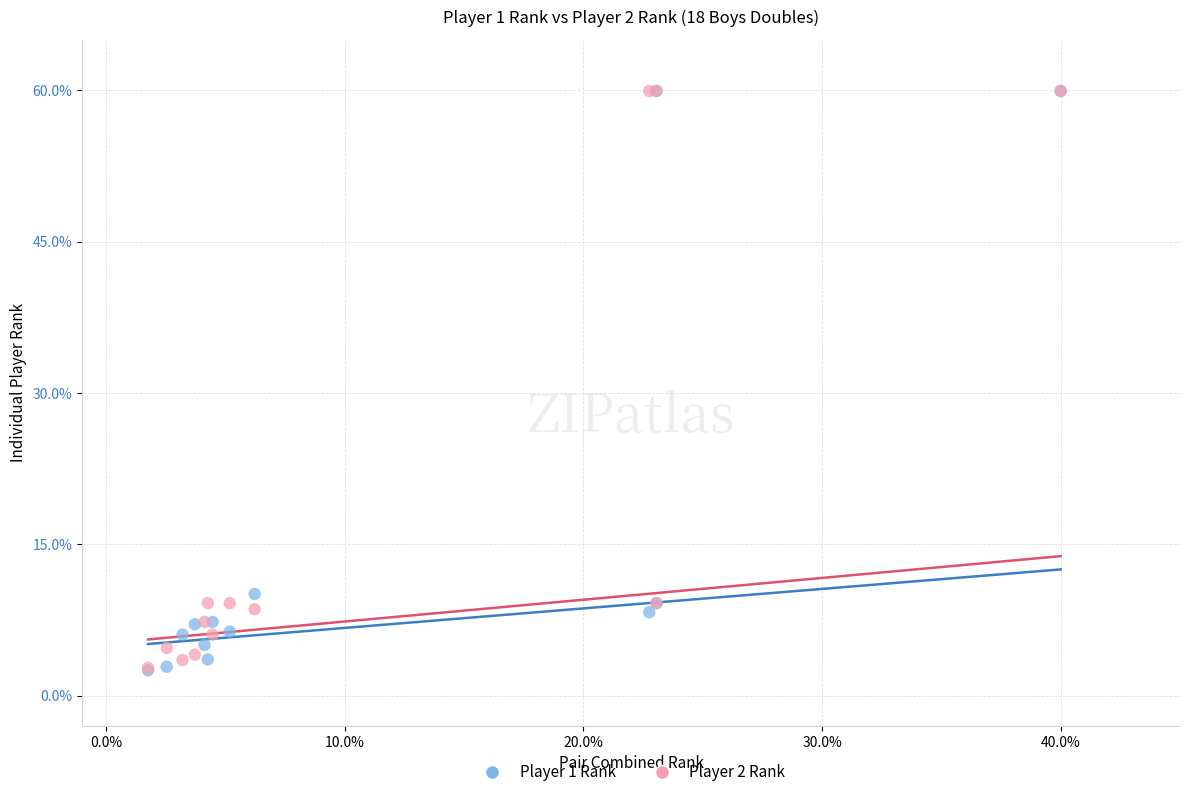

What are all the series names shown in the legend?

Player 1 Rank, Player 2 Rank